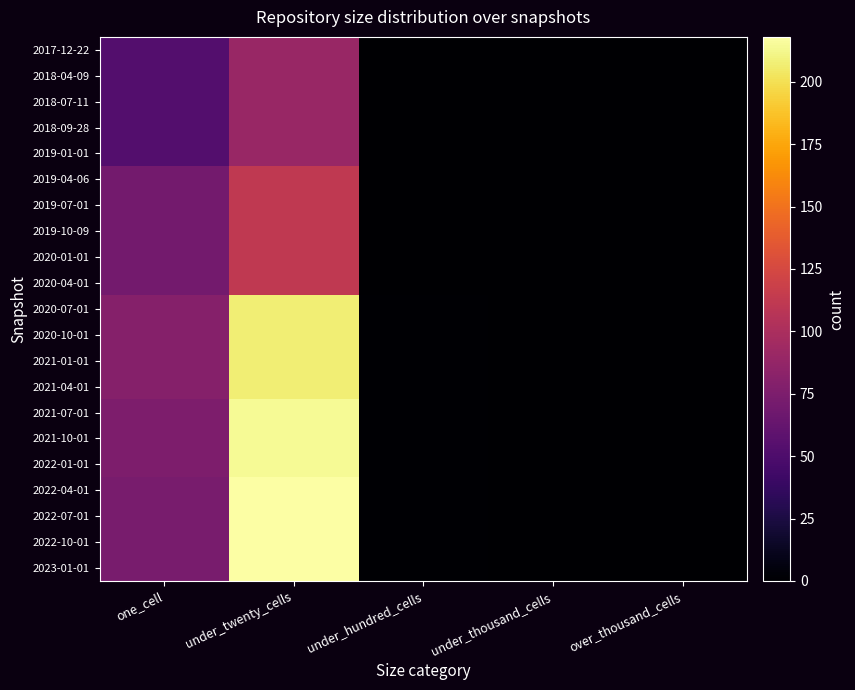

Count the number of data series in this chart.

21